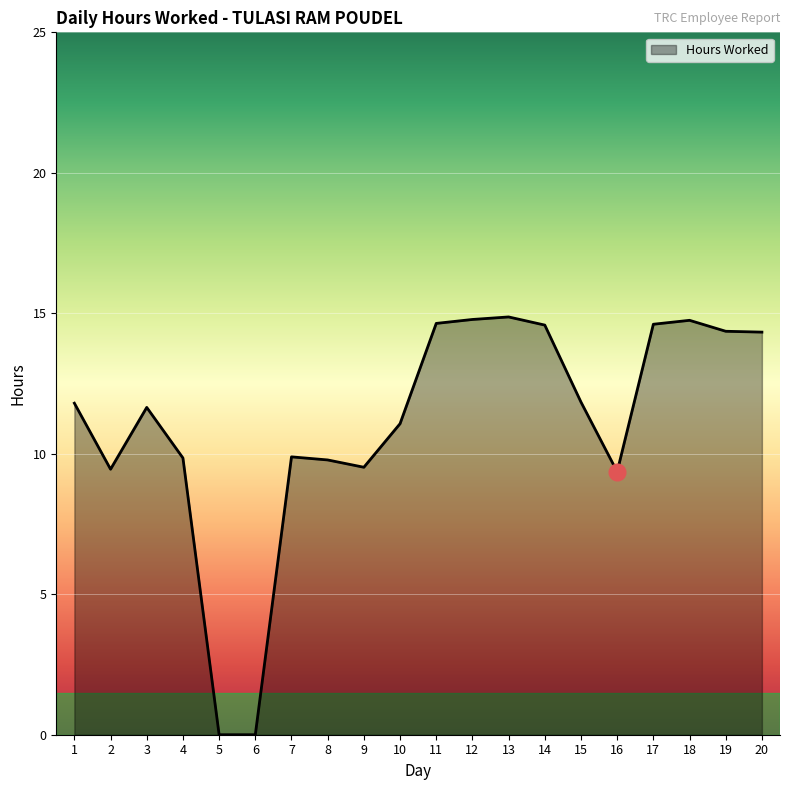

True or false: there are more than 2 points higher than both neighbors.

True